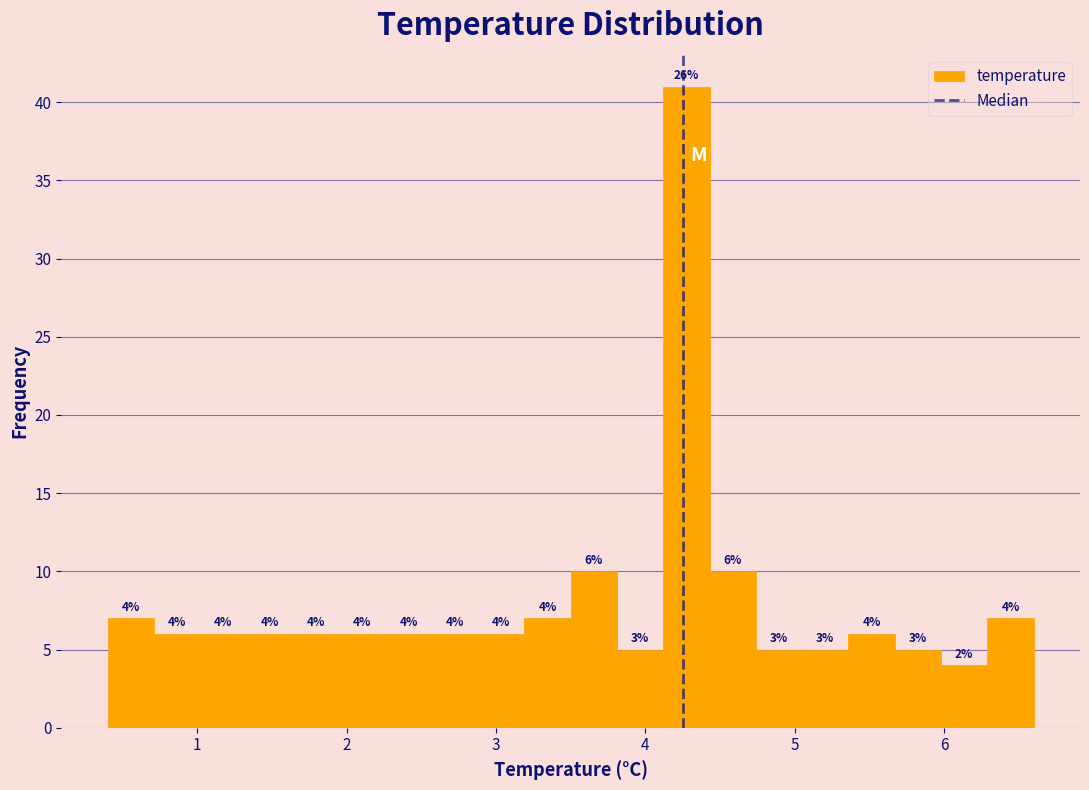

Around what value on the x-axis is the tallest bar? Give the approximate position of its centre, as read against the axis.

4.3